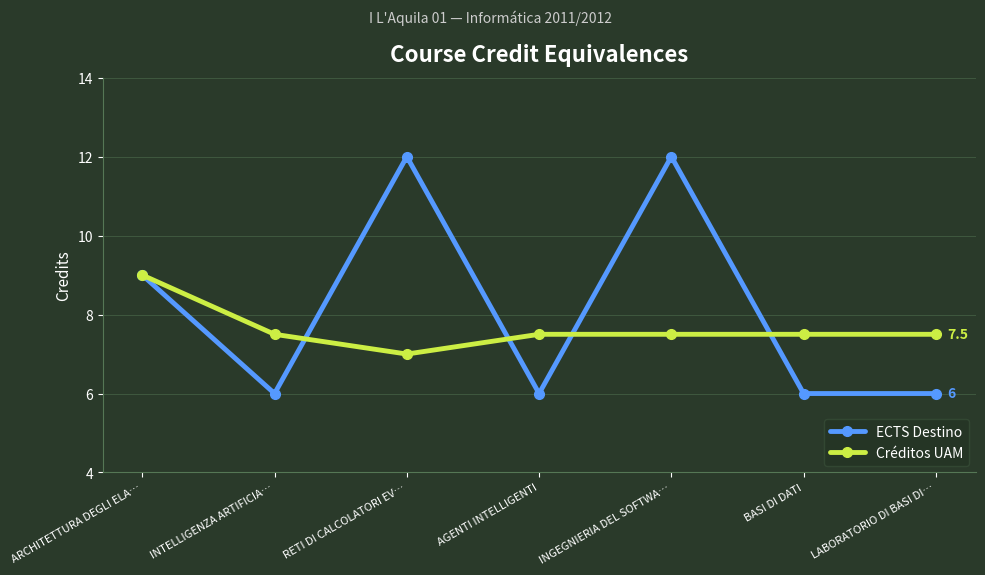

Is it true that ECTS Destino equals 21.4 at RETI DI CALCOLATORI EV…?

False